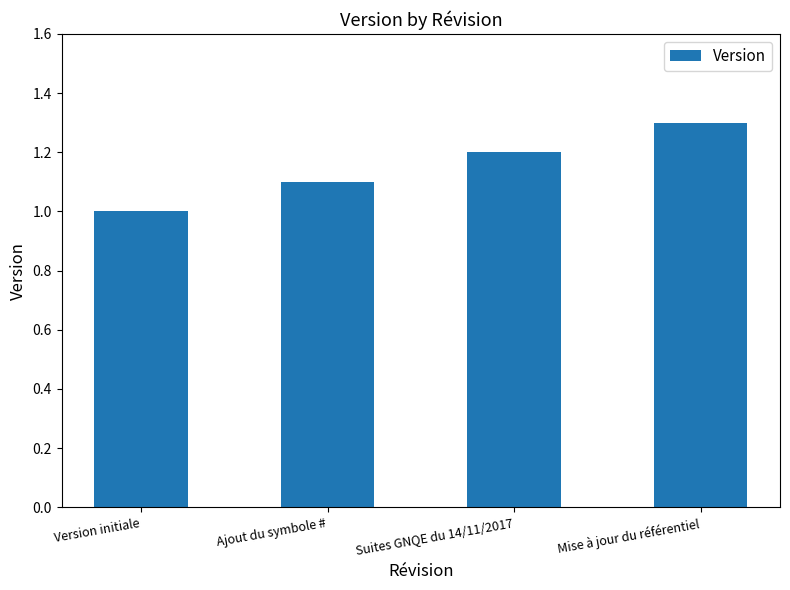

Rank the categories by value from lowest to highest.

Version initiale, Ajout du symbole #, Suites GNQE du 14/11/2017, Mise à jour du référentiel